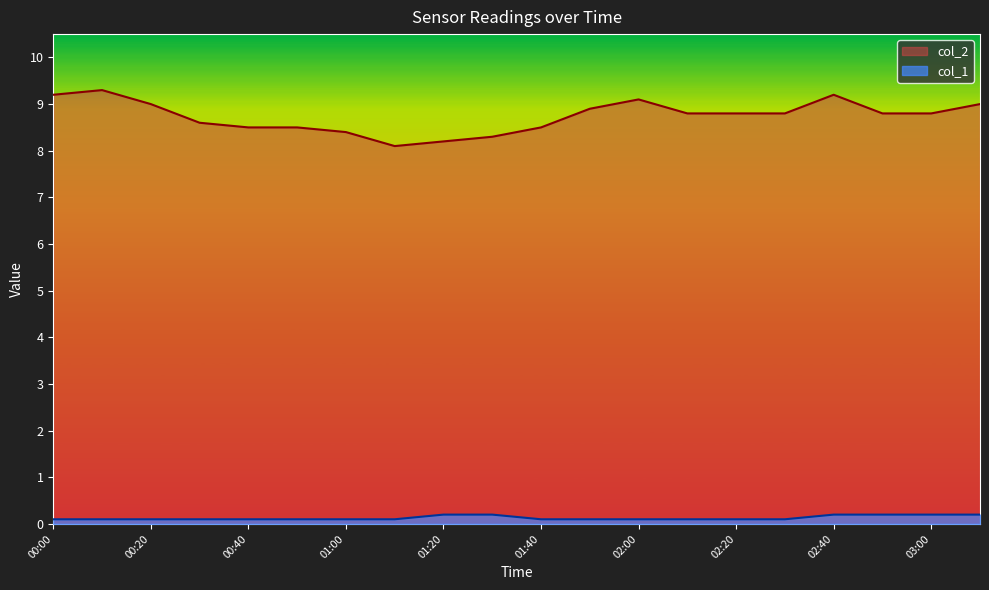

Rank the categories by col_1 value from lowest to highest.

00:00, 00:10, 00:20, 00:30, 00:40, 00:50, 01:00, 01:10, 01:40, 01:50, 02:00, 02:10, 02:20, 02:30, 01:20, 01:30, 02:40, 02:50, 03:00, 03:10